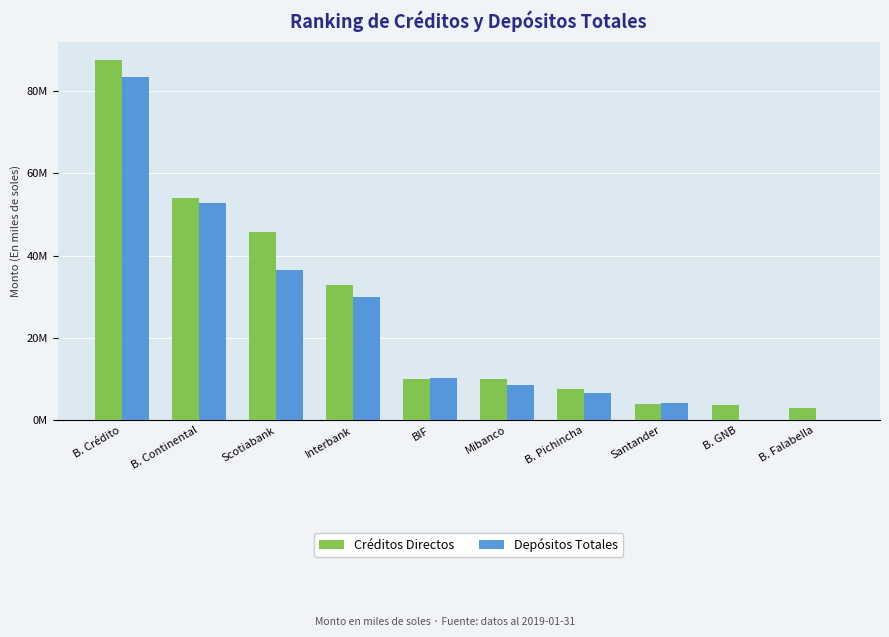

What is the spread (max minus min) of values at B. Pichincha?

925954.6